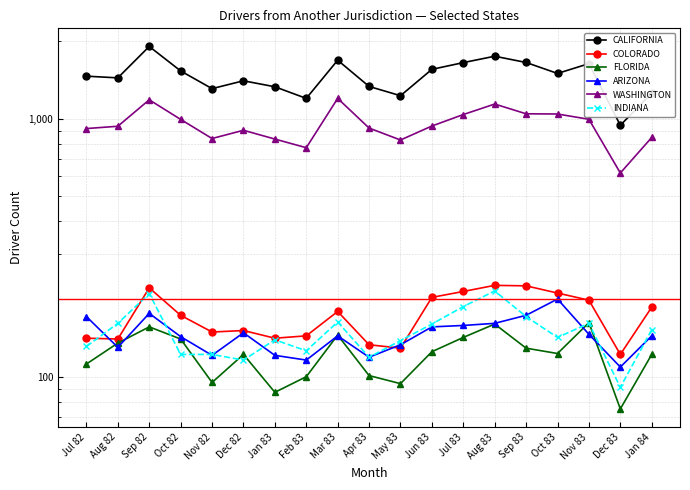

Is the value of CALIFORNIA at Aug 82 greater than the value of FLORIDA at Aug 82?

Yes